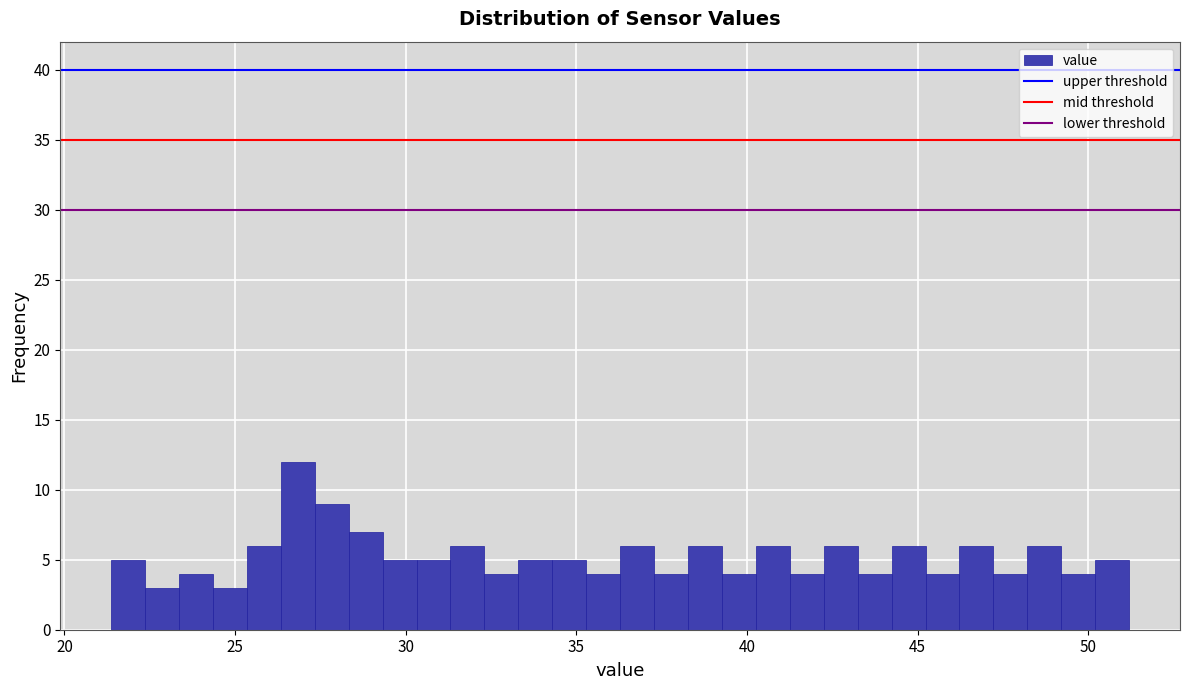

Around what value on the x-axis is the tallest bar? Give the approximate position of its centre, as read against the axis.

27.0